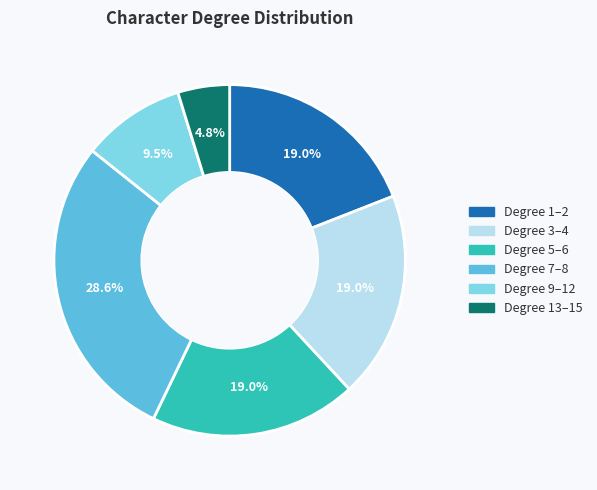

Is there a majority slice in this chart?

No